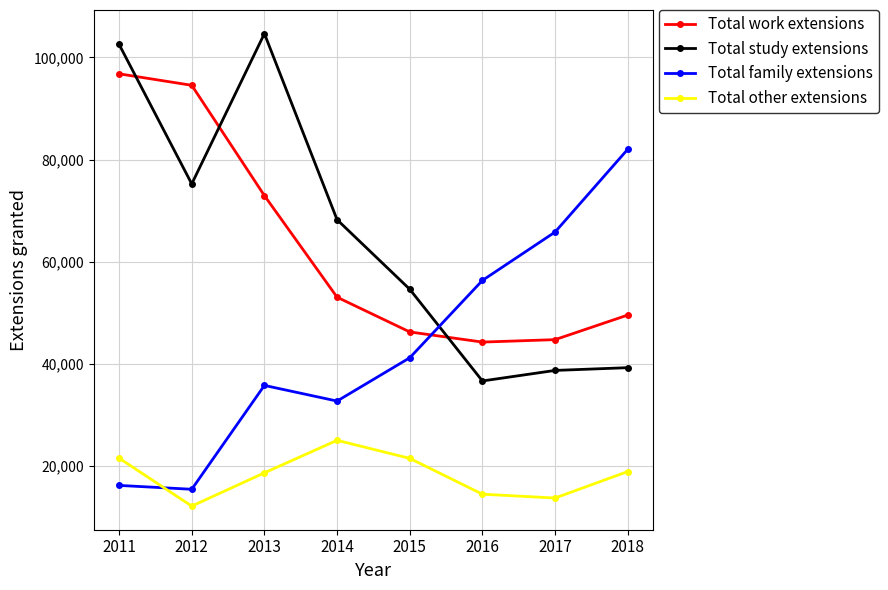

True or false: Total family extensions has a value of 56629 at 2015.

False